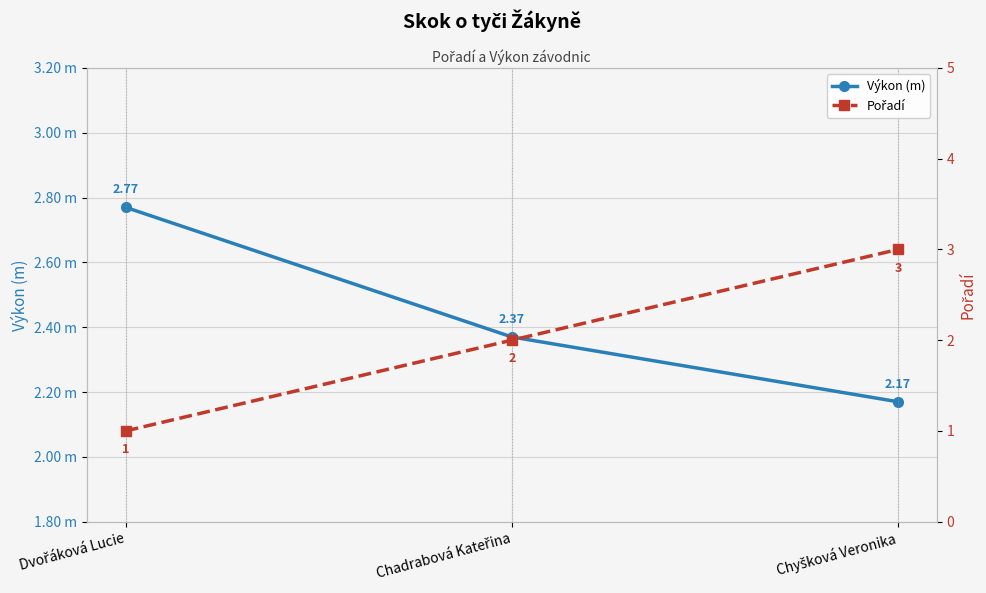

Is it true that Výkon (m) equals 0.7 at Chyšková Veronika?

False